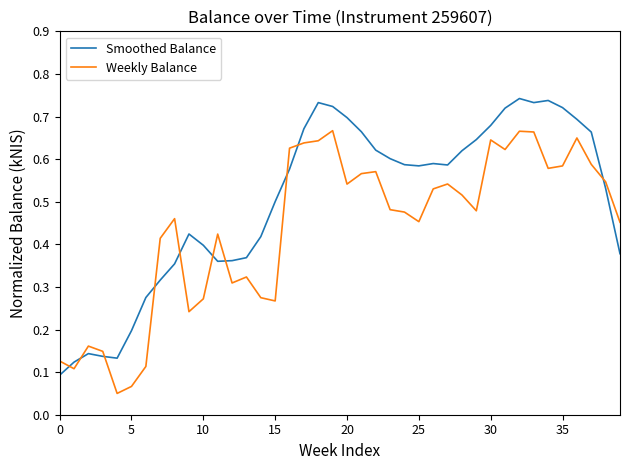

How many intersections are there between Weekly Balance and Smoothed Balance?

10